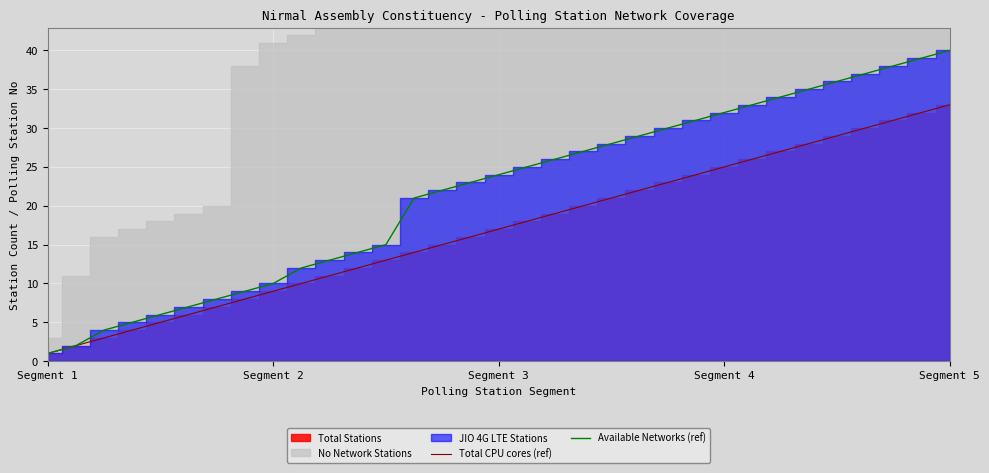

True or false: Total CPU cores (ref) and Available Networks (ref) intersect in this chart.

False